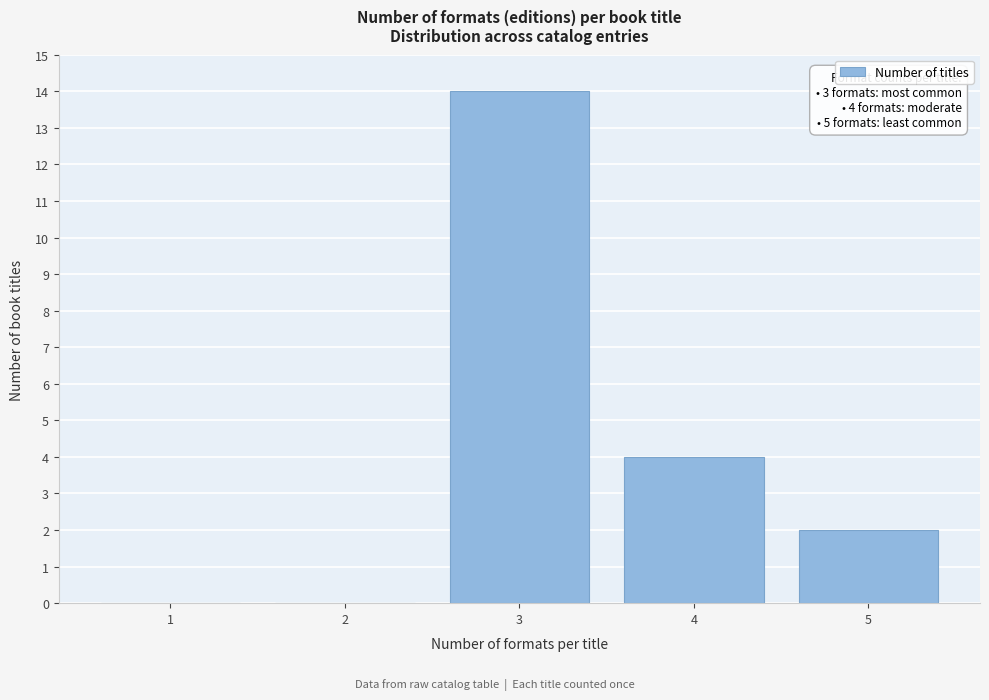

Reading right to left, list all the values displayed in this chart.

5=2	4=4	3=14	2=0	1=0